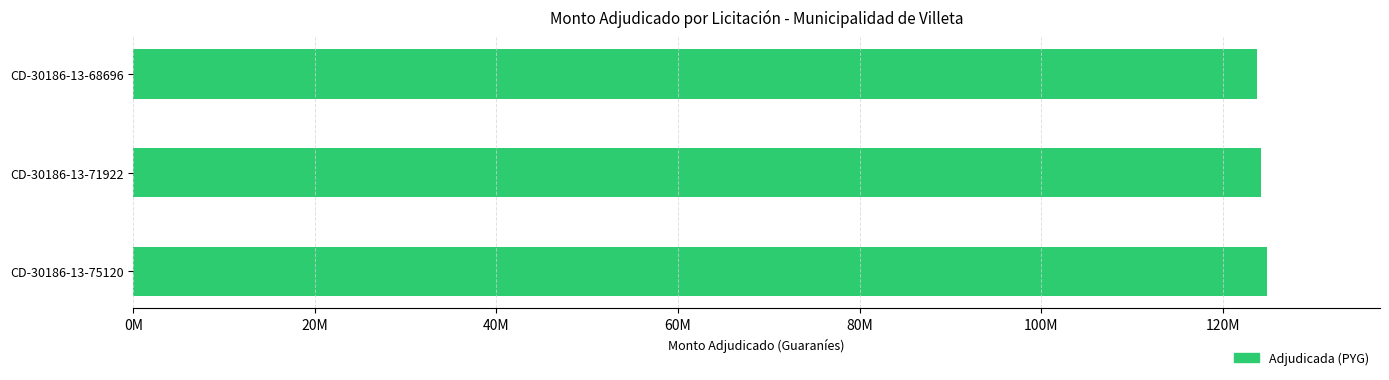

How many values are below 124270000?

1